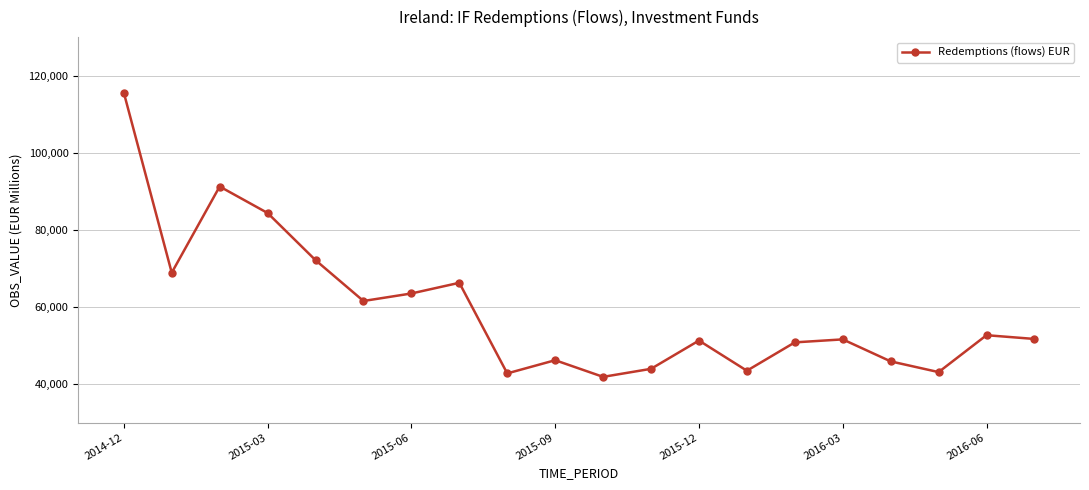

What is the difference between the maximum and minimum values?

73736